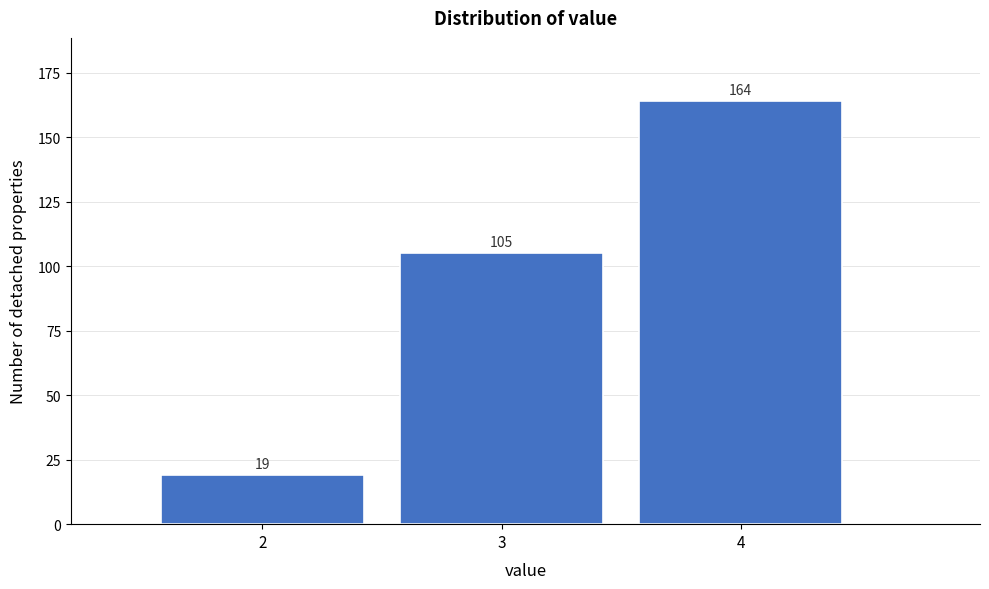

What is the height of the bar covering 2.5 to 3.5 on the x-axis?

105